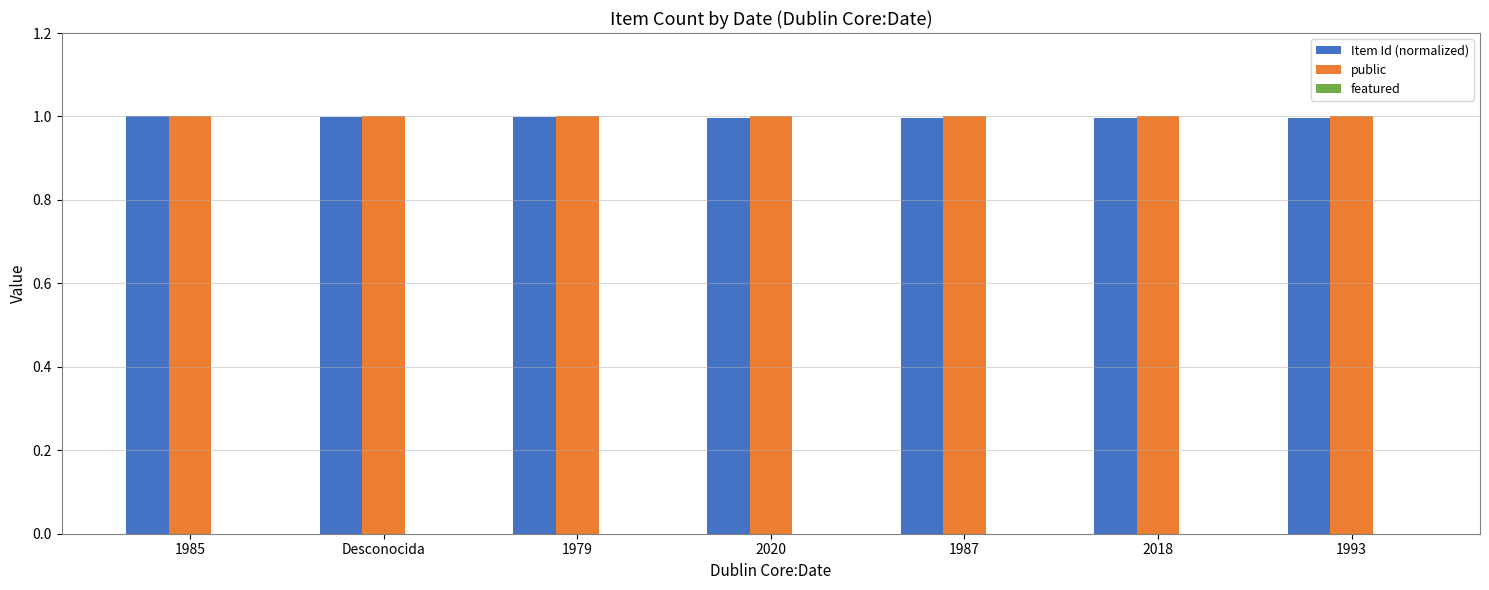

At how many categories does at least one series exceed 0?

7